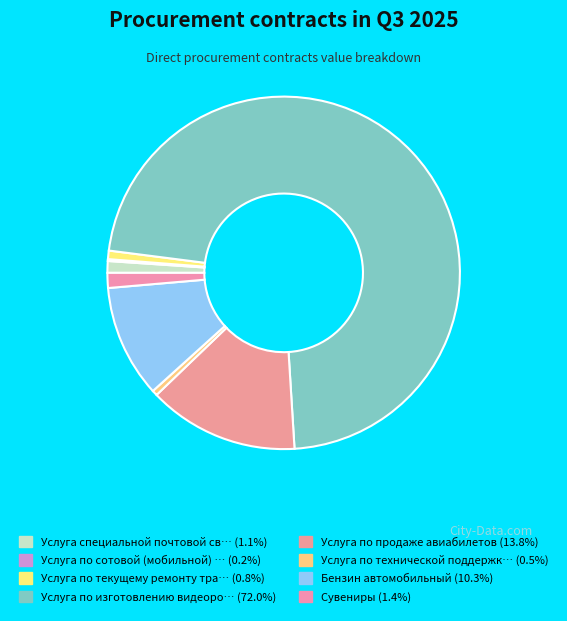

What is the largest slice in the pie chart?

Услуга по изготовлению видеоролика